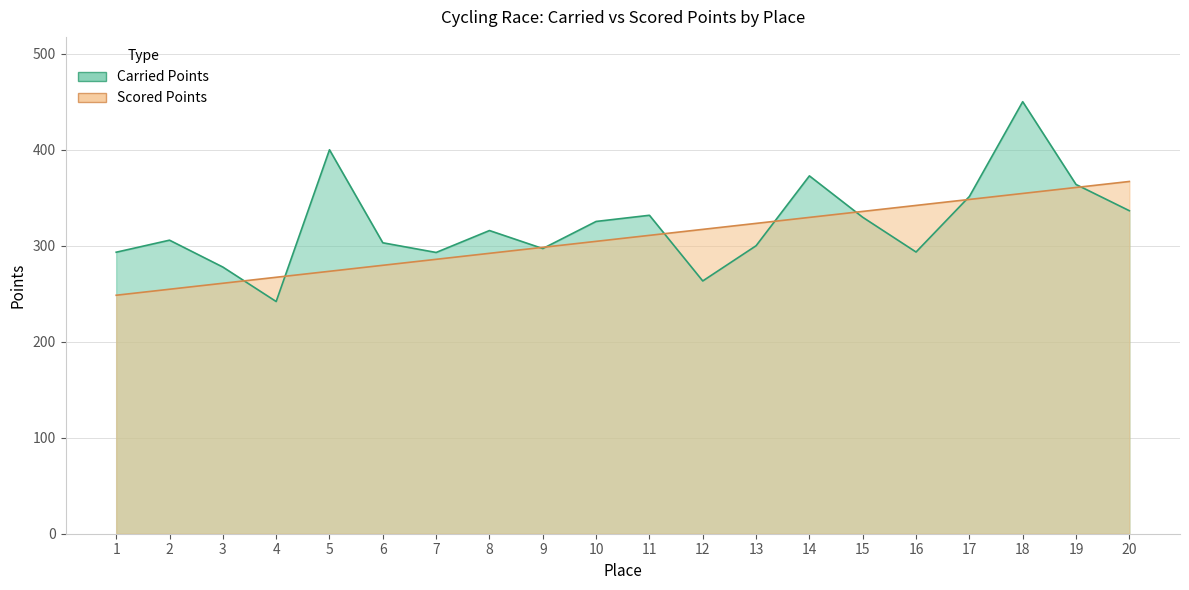

Which series has the widest spread of values?

Carried Points